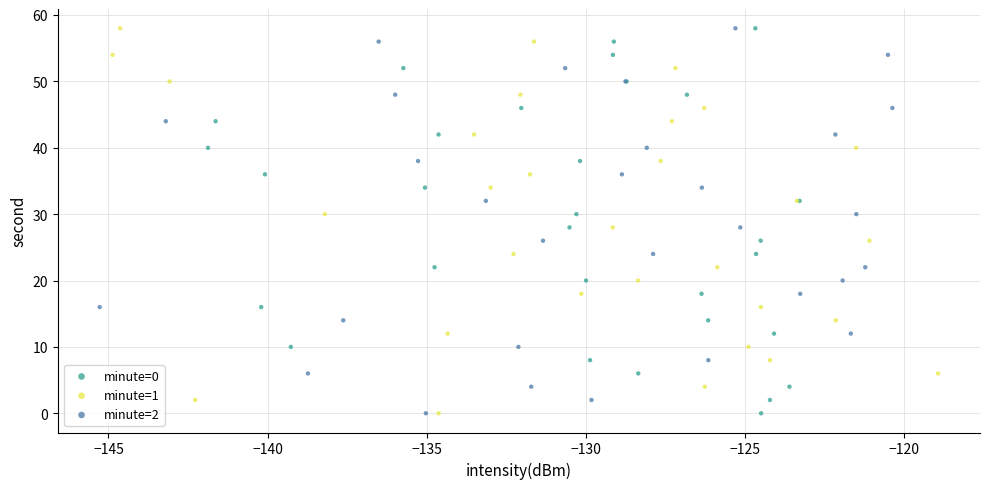

What are all the series names shown in the legend?

minute=0, minute=1, minute=2